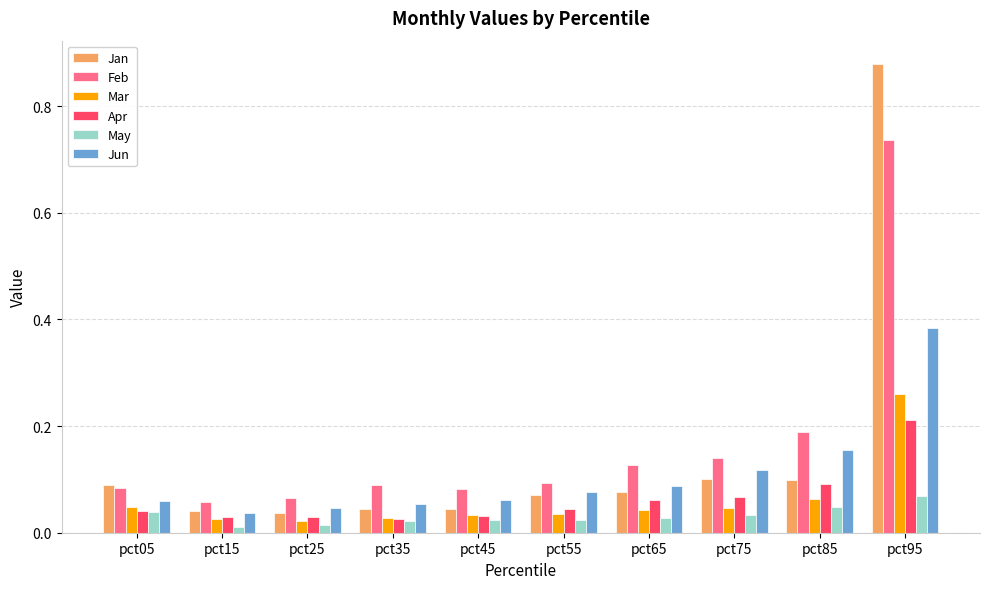

What is the sum of all Jun values?

1.1